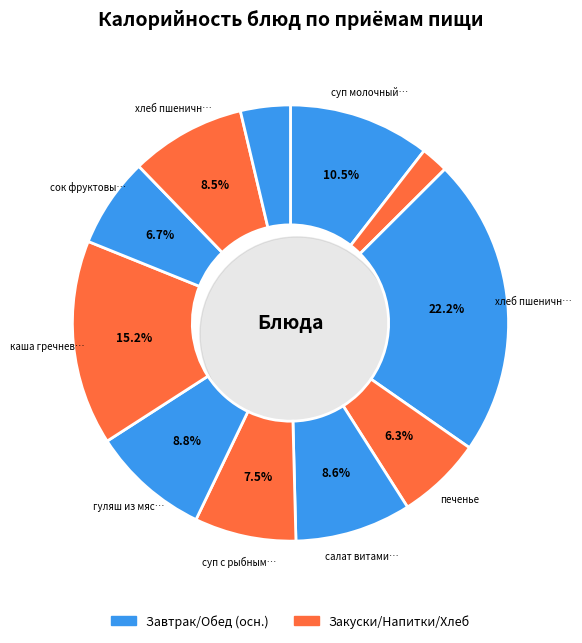

Count the number of slices in the pie.

11